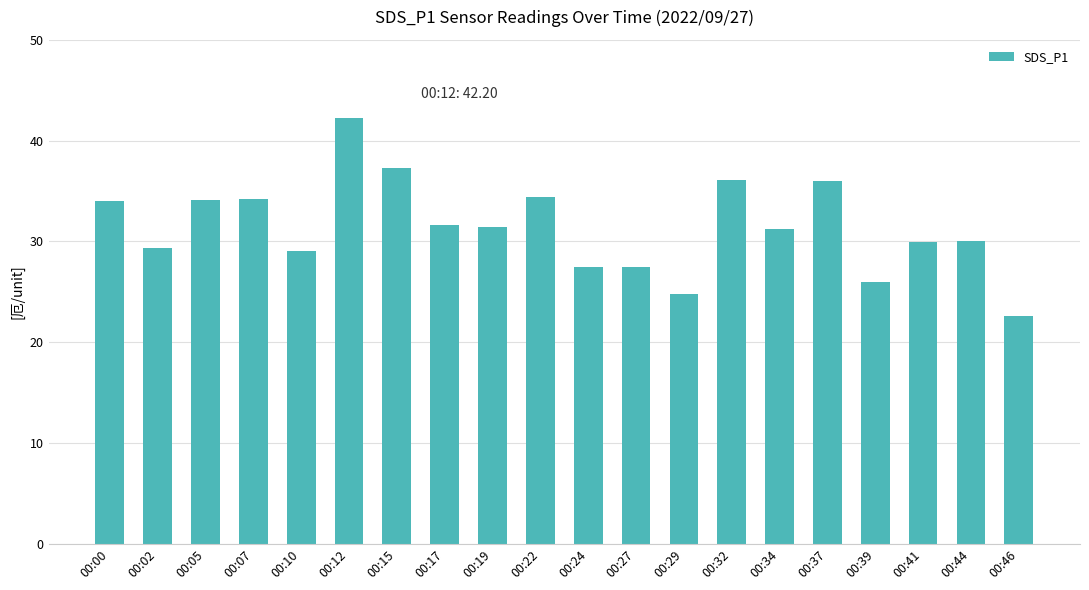

What is the change in value from 00:22 to 00:46?

-11.8